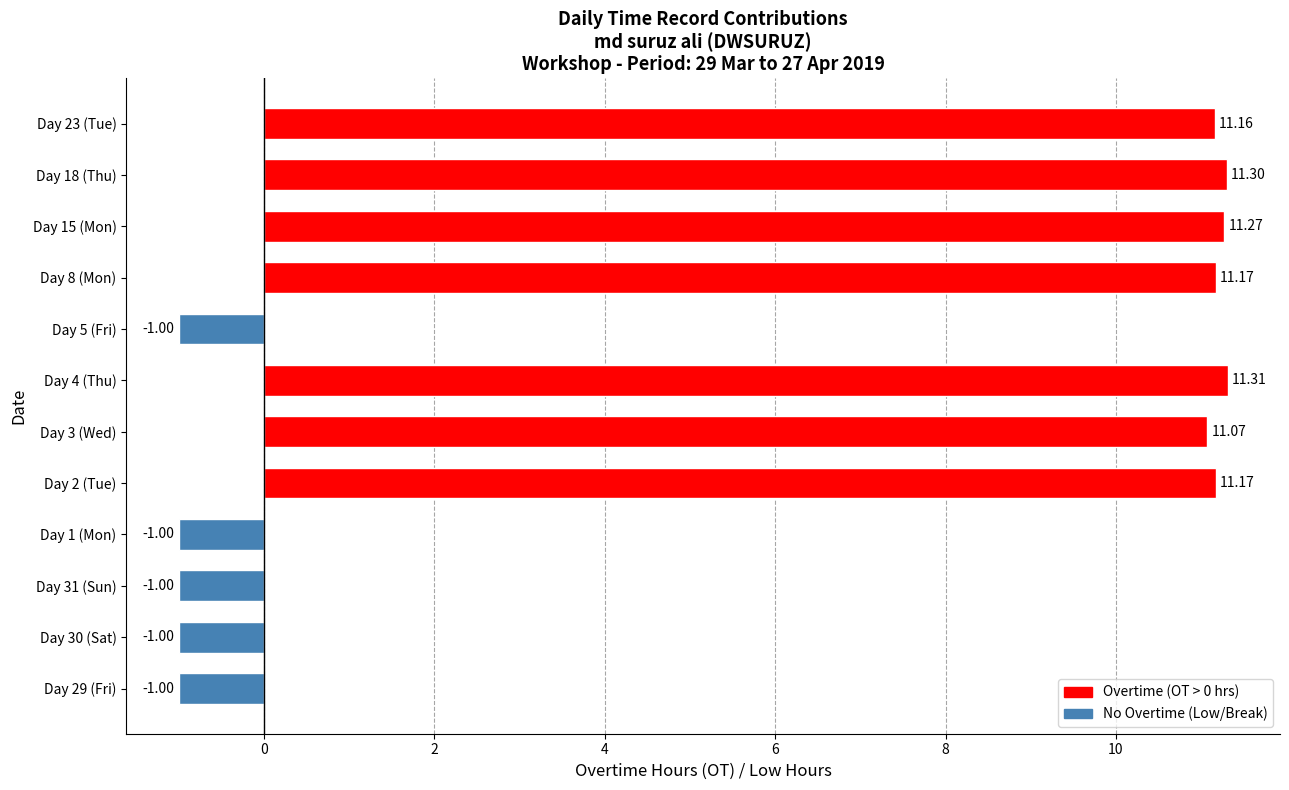

What is the change in value from Day 8 (Mon) to Day 18 (Thu)?

+0.1